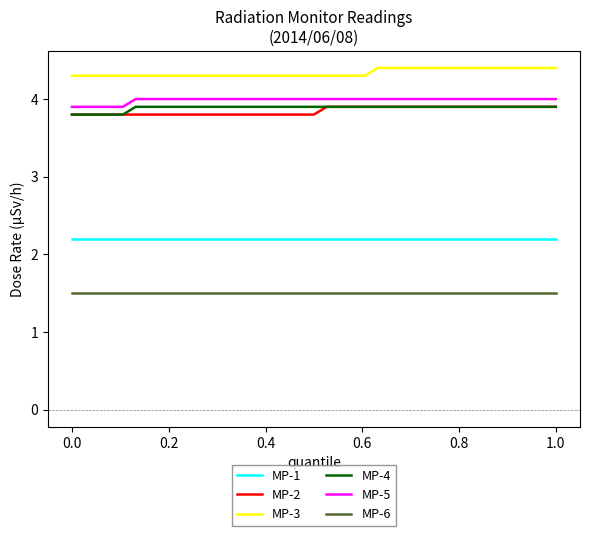

Reading left to right, transcribe all the data shown in this chart.

MP-1: 2.2	2.2	2.2	2.2	2.2	2.2	2.2	2.2	2.2	2.2	2.2	2.2	2.2	2.2	2.2	2.2	2.2	2.2	2.2	2.2	2.2	2.2	2.2	2.2	2.2	2.2	2.2	2.2	2.2	2.2	2.2	2.2	2.2	2.2	2.2	2.2	2.2	2.2	2.2
MP-2: 3.8	3.8	3.8	3.8	3.8	3.8	3.8	3.8	3.8	3.8	3.8	3.8	3.8	3.8	3.8	3.8	3.8	3.8	3.8	3.8	3.9	3.9	3.9	3.9	3.9	3.9	3.9	3.9	3.9	3.9	3.9	3.9	3.9	3.9	3.9	3.9	3.9	3.9	3.9
MP-3: 4.3	4.3	4.3	4.3	4.3	4.3	4.3	4.3	4.3	4.3	4.3	4.3	4.3	4.3	4.3	4.3	4.3	4.3	4.3	4.3	4.3	4.3	4.3	4.3	4.4	4.4	4.4	4.4	4.4	4.4	4.4	4.4	4.4	4.4	4.4	4.4	4.4	4.4	4.4
MP-4: 3.8	3.8	3.8	3.8	3.8	3.9	3.9	3.9	3.9	3.9	3.9	3.9	3.9	3.9	3.9	3.9	3.9	3.9	3.9	3.9	3.9	3.9	3.9	3.9	3.9	3.9	3.9	3.9	3.9	3.9	3.9	3.9	3.9	3.9	3.9	3.9	3.9	3.9	3.9
MP-5: 3.9	3.9	3.9	3.9	3.9	4.0	4.0	4.0	4.0	4.0	4.0	4.0	4.0	4.0	4.0	4.0	4.0	4.0	4.0	4.0	4.0	4.0	4.0	4.0	4.0	4.0	4.0	4.0	4.0	4.0	4.0	4.0	4.0	4.0	4.0	4.0	4.0	4.0	4.0
MP-6: 1.5	1.5	1.5	1.5	1.5	1.5	1.5	1.5	1.5	1.5	1.5	1.5	1.5	1.5	1.5	1.5	1.5	1.5	1.5	1.5	1.5	1.5	1.5	1.5	1.5	1.5	1.5	1.5	1.5	1.5	1.5	1.5	1.5	1.5	1.5	1.5	1.5	1.5	1.5